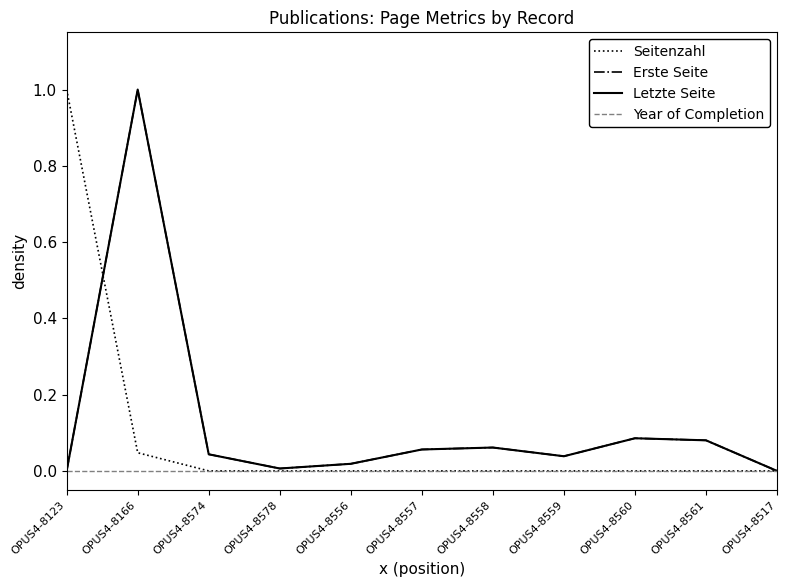

What is the spread (max minus min) of values at OPUS4-8123?

1.0